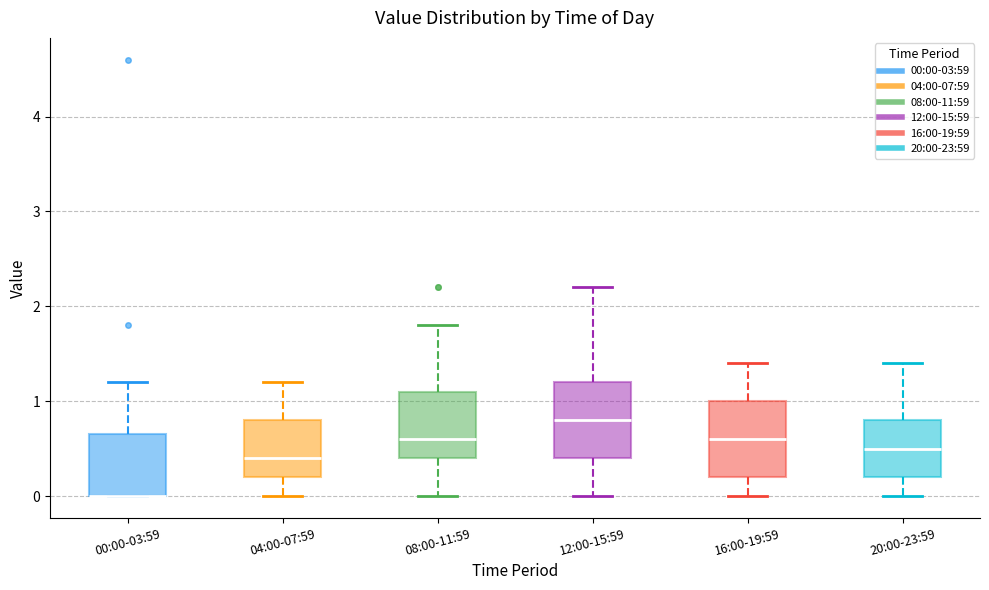

Reading left to right, read every box against the y-axis: the position of its median line, the range the box covers, and the ends of its whiskers. The values are not printed on the chart, so give them approximately, as read against the axis.

00:00-03:59: median 0.0 (drawn on the box's lower edge), box 0.0 to 0.7, whiskers 0.0 to 1.2
04:00-07:59: median 0.4, box 0.2 to 0.8, whiskers 0.0 to 1.2
08:00-11:59: median 0.6, box 0.4 to 1.1, whiskers 0.0 to 1.8
12:00-15:59: median 0.8, box 0.4 to 1.2, whiskers 0.0 to 2.2
16:00-19:59: median 0.6, box 0.2 to 1.0, whiskers 0.0 to 1.4
20:00-23:59: median 0.5, box 0.2 to 0.8, whiskers 0.0 to 1.4